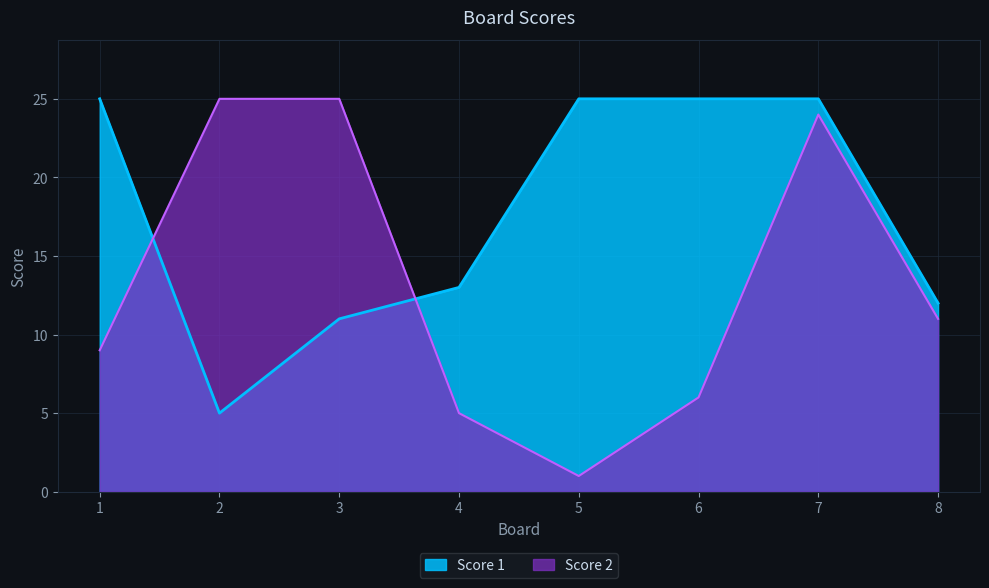

Where does the Score 2 series first go above 11?

2